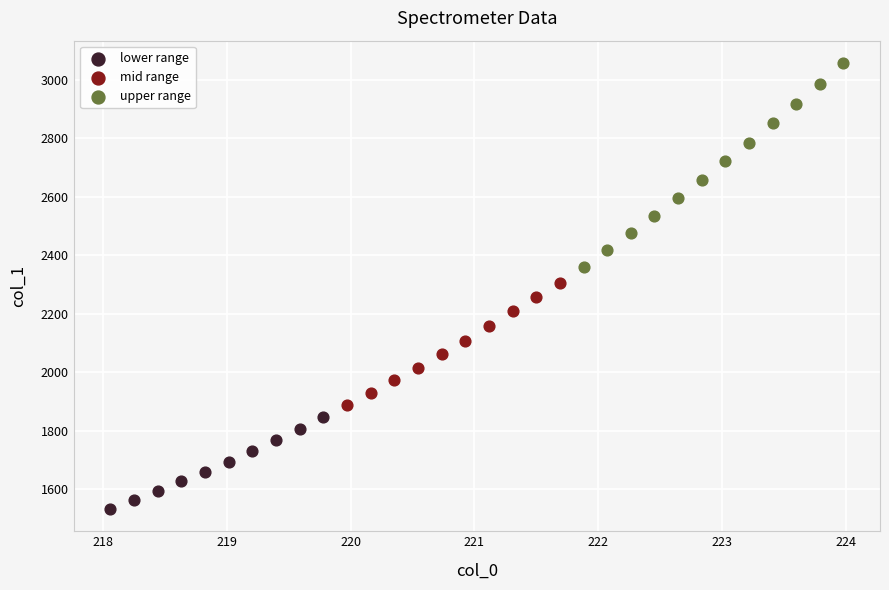

Which series contains the highest Y value?

upper range